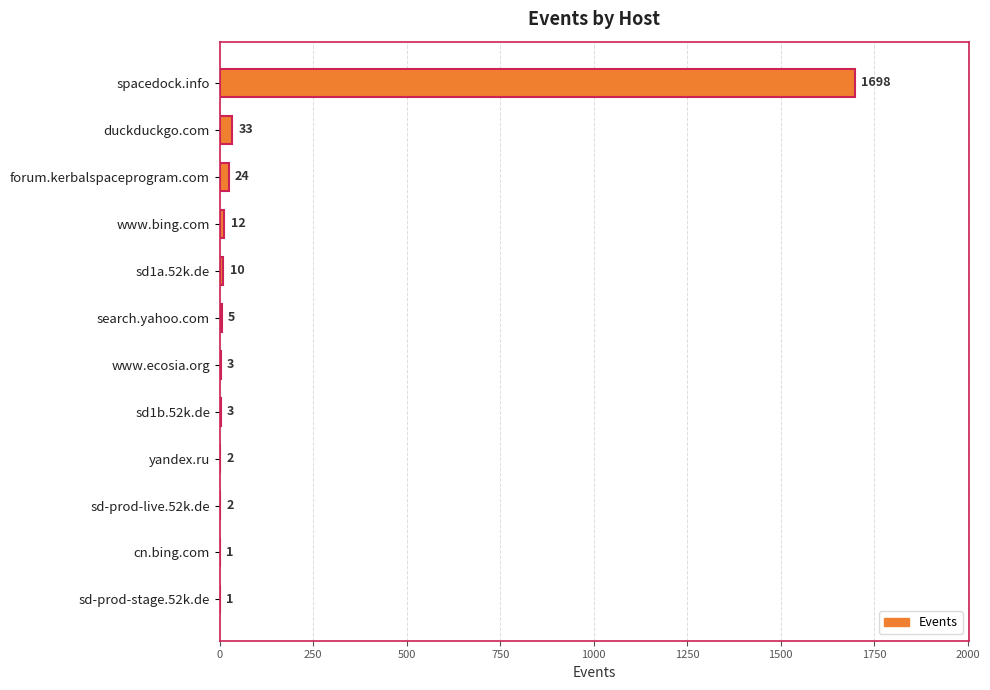

What is the change in value from www.bing.com to sd1b.52k.de?

-9